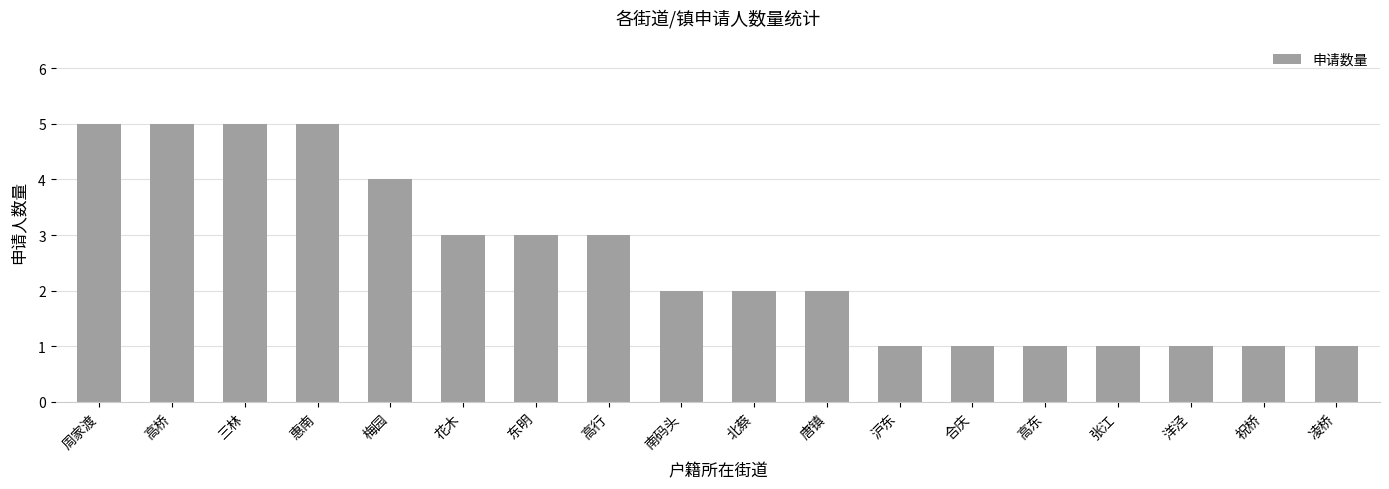

Count the values in the range 1 to 4.

14